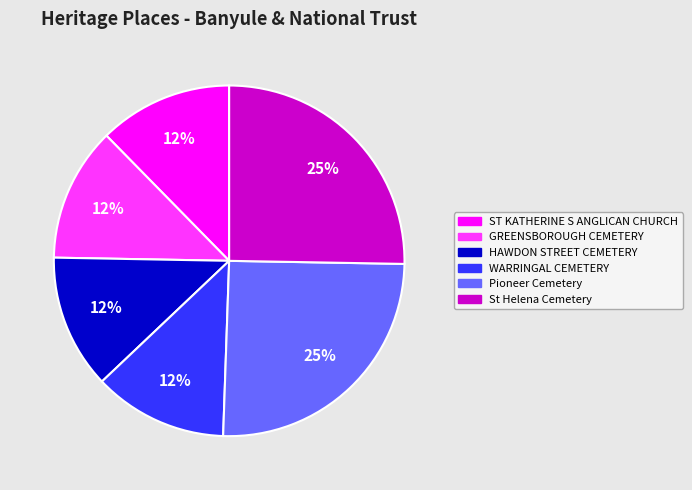

How many slices are in this pie chart?

6